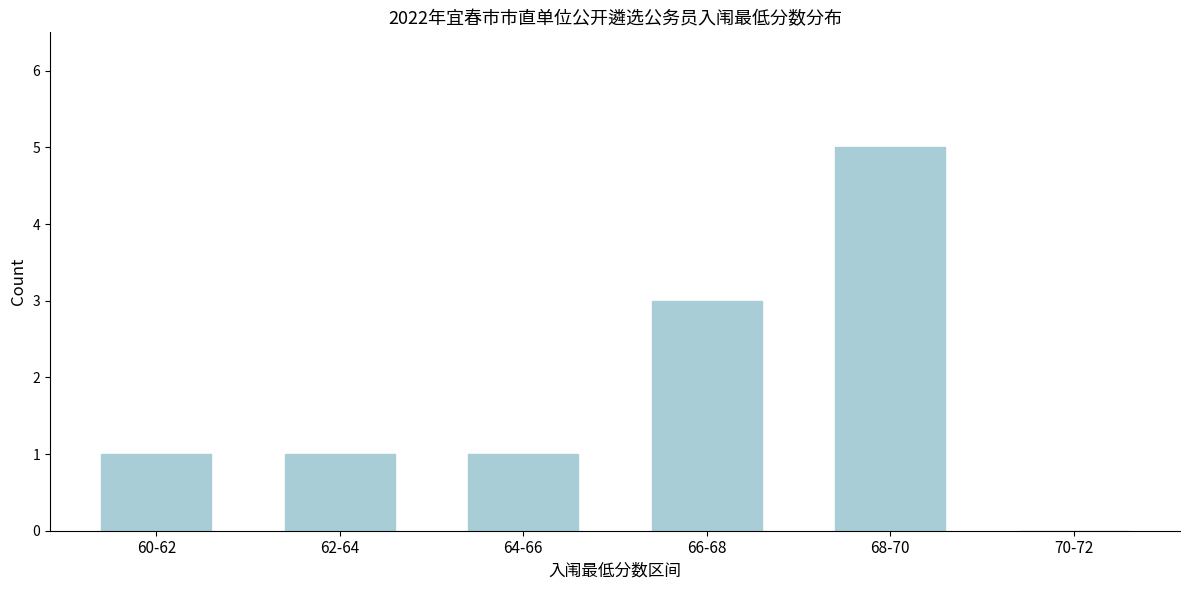

Reading left to right, list all the values displayed in this chart.

60-62=1	62-64=1	64-66=1	66-68=3	68-70=5	70-72=0